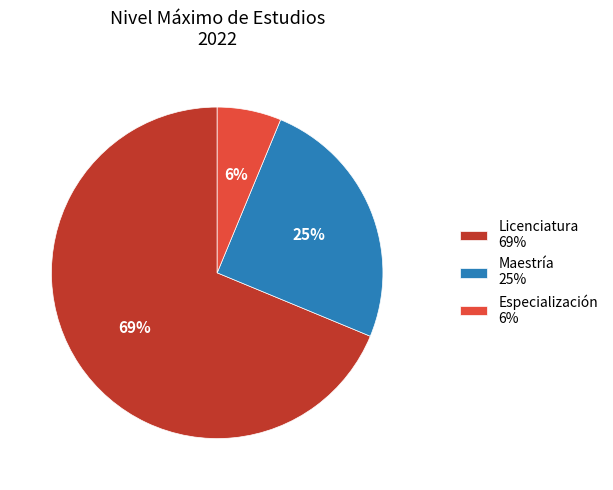

What is the smallest slice in the pie chart?

Especialización 6%